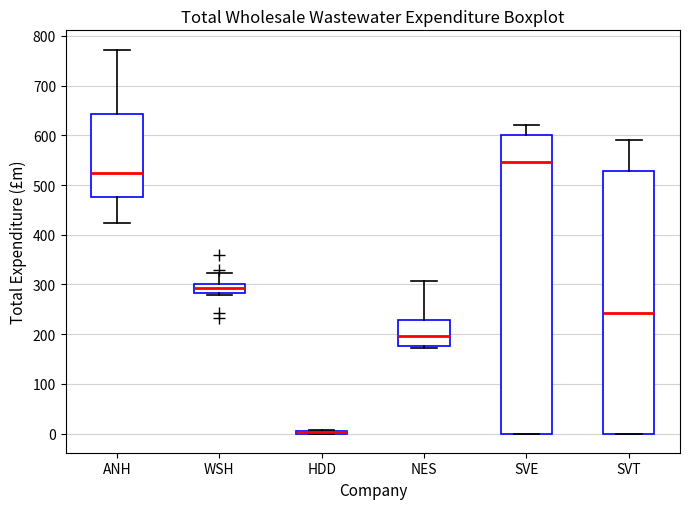

Where is the upper edge of the box for ANH on the y-axis? The values are not printed on the chart, so give them approximately, as read against the axis.

640